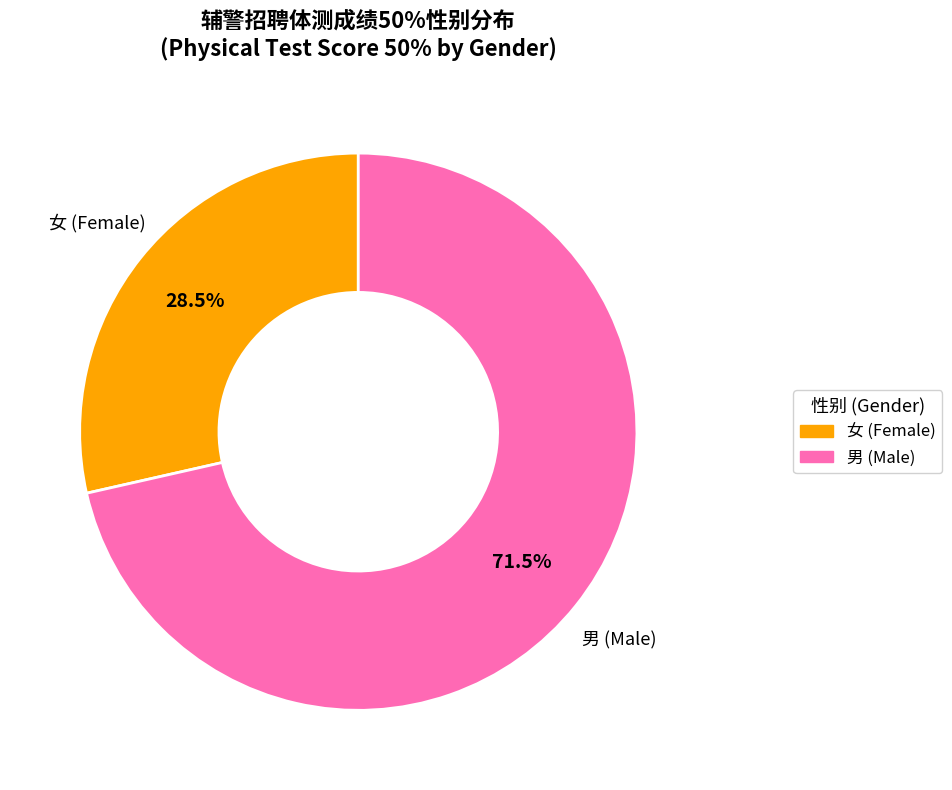

To the nearest percent, what is the difference between the largest and smallest slice percentages?

43%